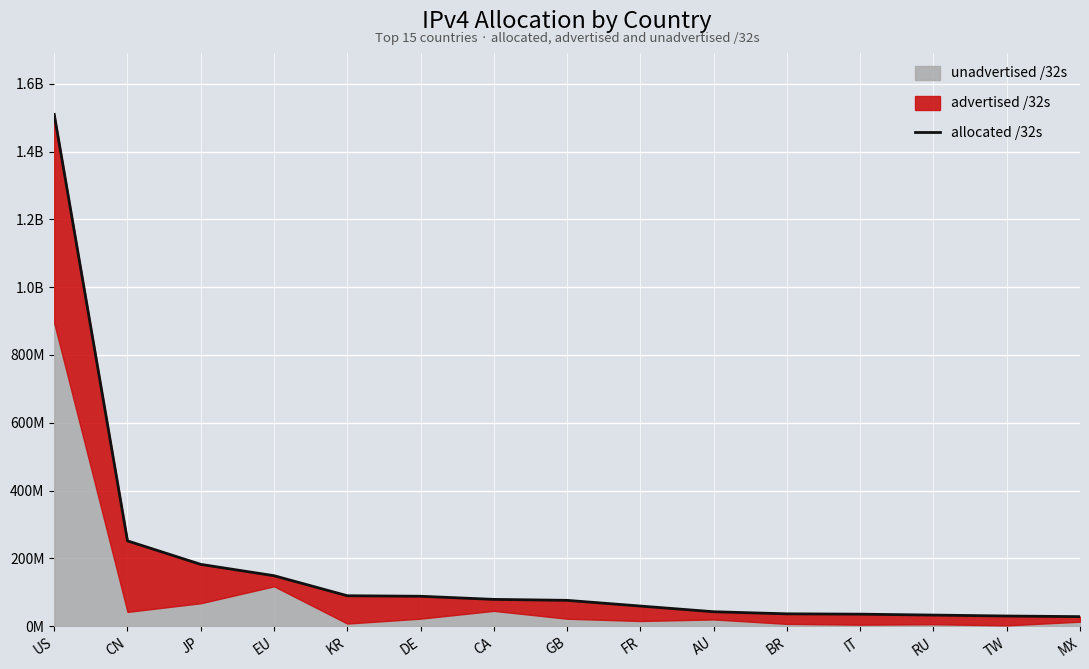

What is the sum of all values?

2686294968